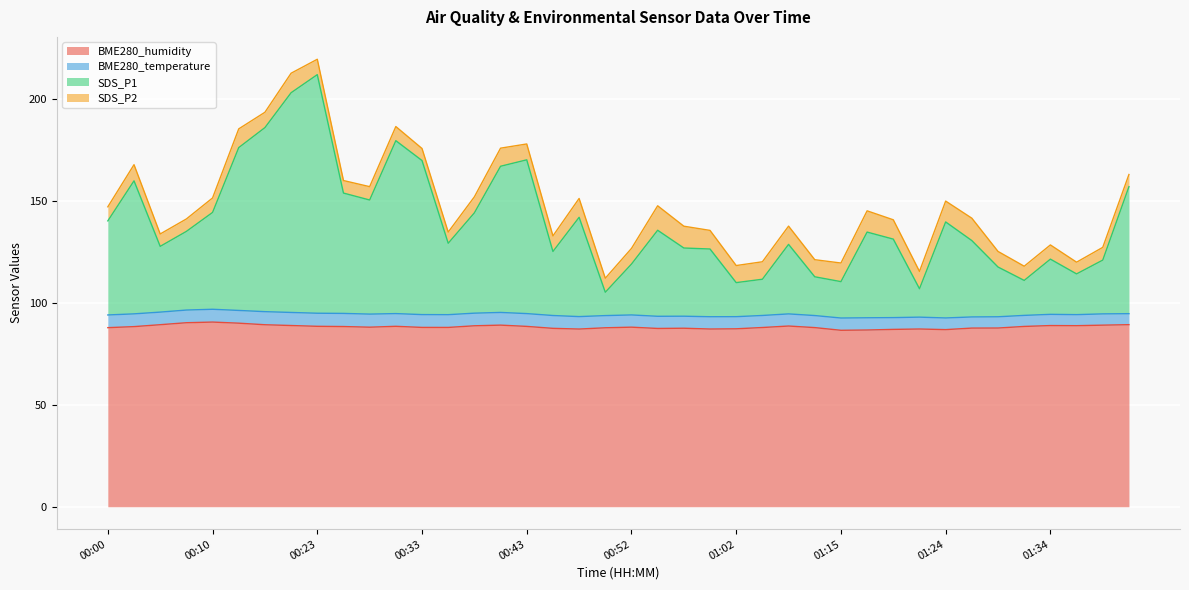

True or false: SDS_P1 and BME280_humidity cross at least once.

False